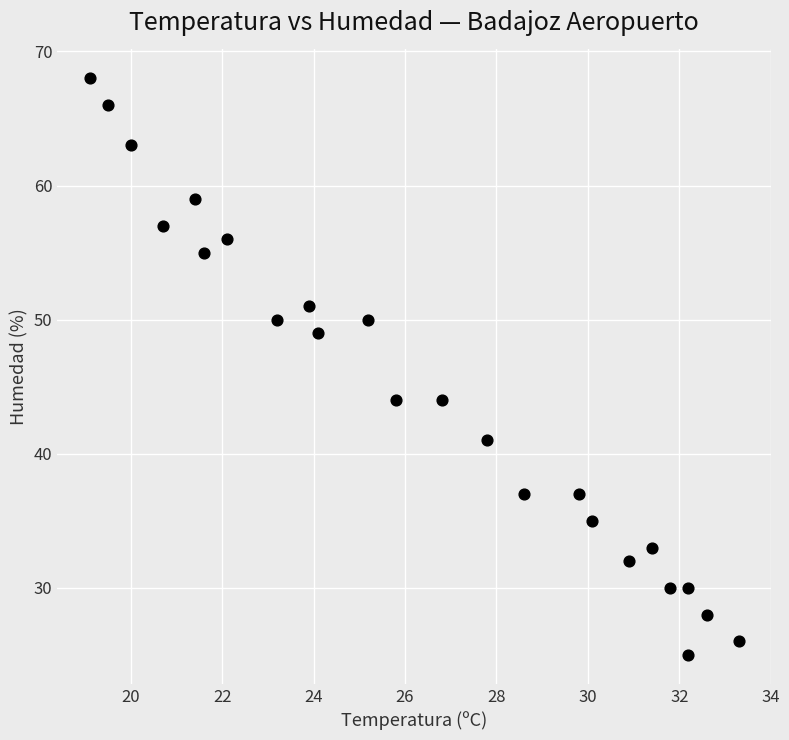

What is the range of Y values (max minus min)?

43